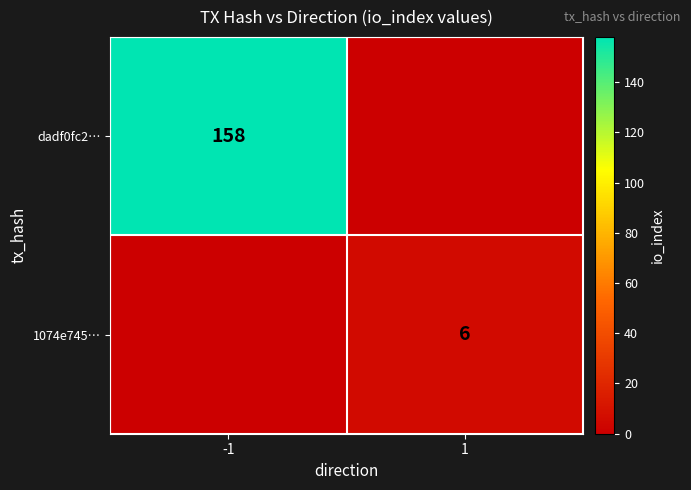

The 1074e745… series shows 6 at 1. True or false?

True